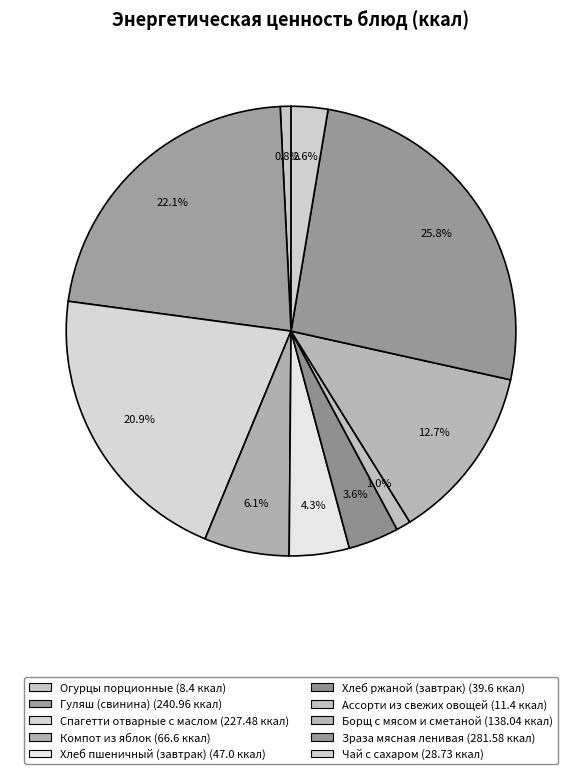

To the nearest percent, what is the difference between the Борщ с мясом и сметаной and Огурцы порционные slice percentages?

12%